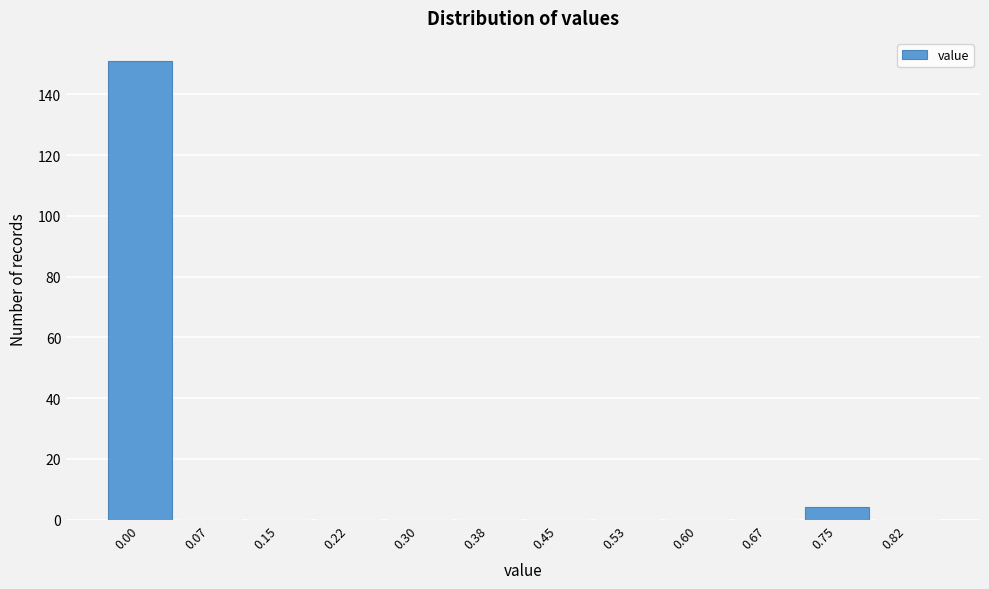

Reading left to right, list all the values displayed in this chart.

0.00=151	0.07=0	0.15=0	0.22=0	0.30=0	0.38=0	0.45=0	0.53=0	0.60=0	0.67=0	0.75=4	0.82=0